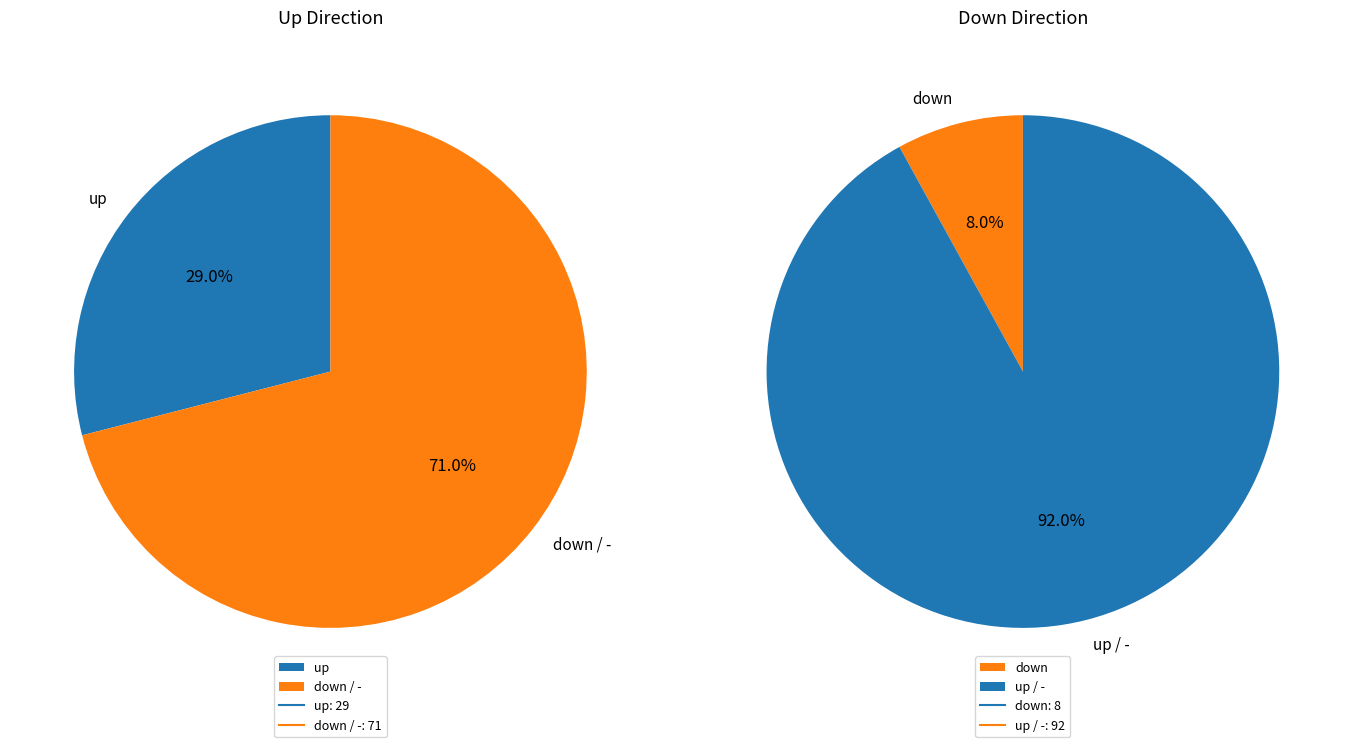

The down slice represents 17% of the pie. True or false?

False